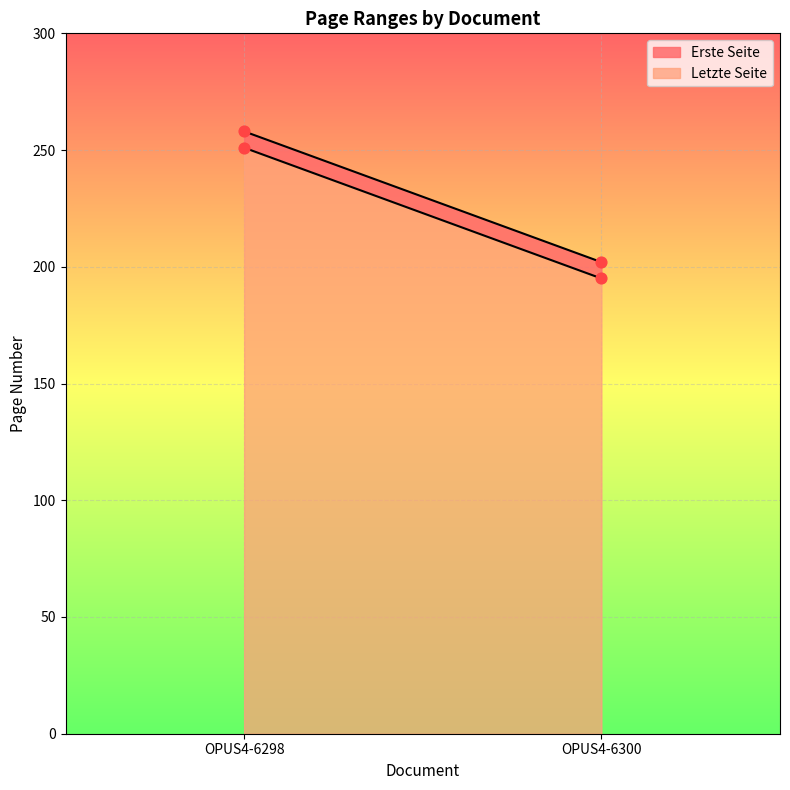

Which series has the largest total across all categories?

Letzte Seite